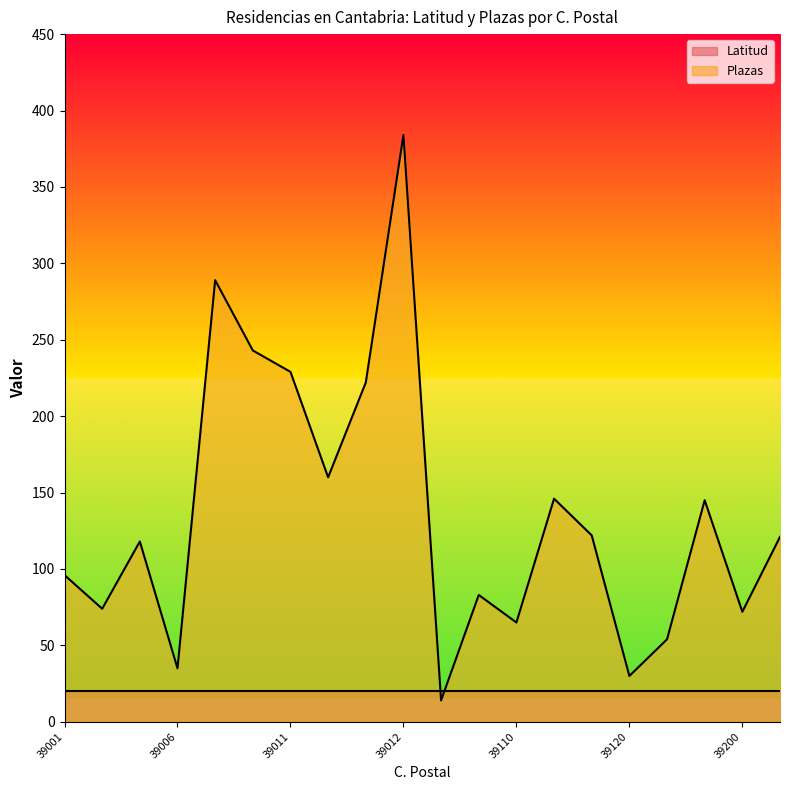

List the series in order of their overall mean, lowest first.

Latitud, Plazas